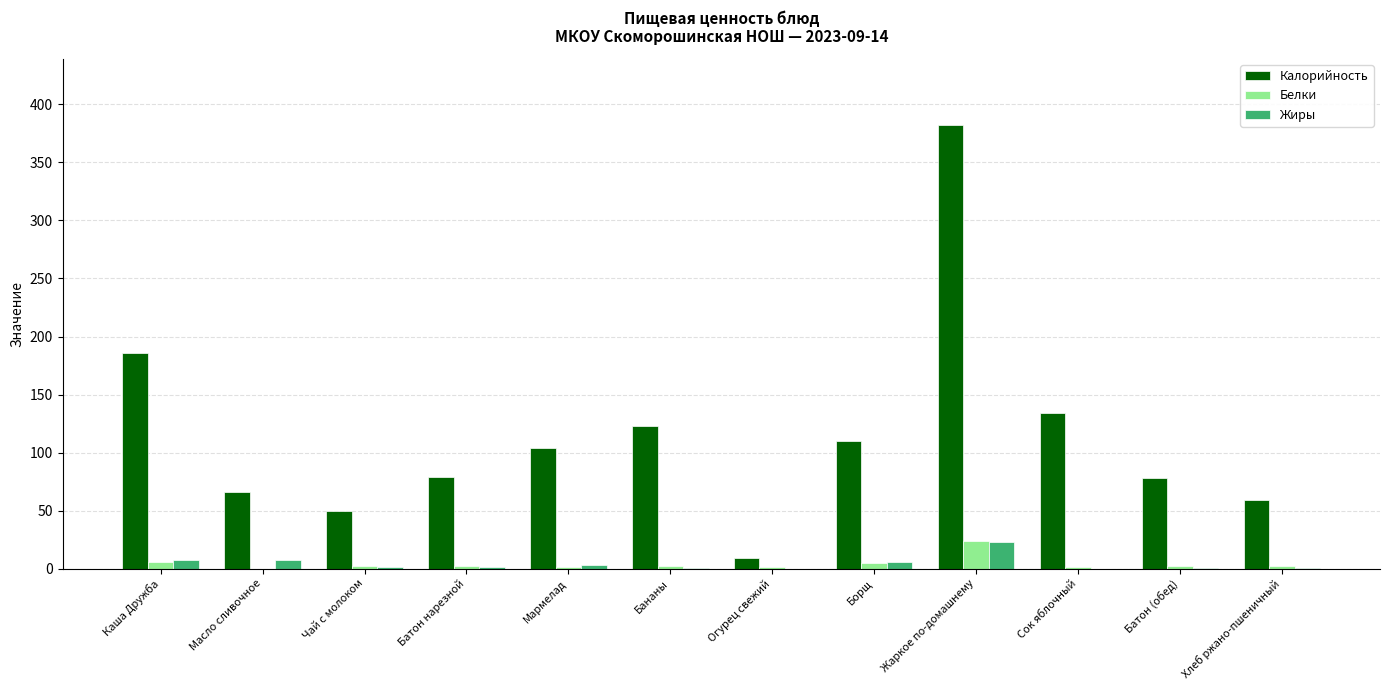

Count the number of categories in the chart.

12